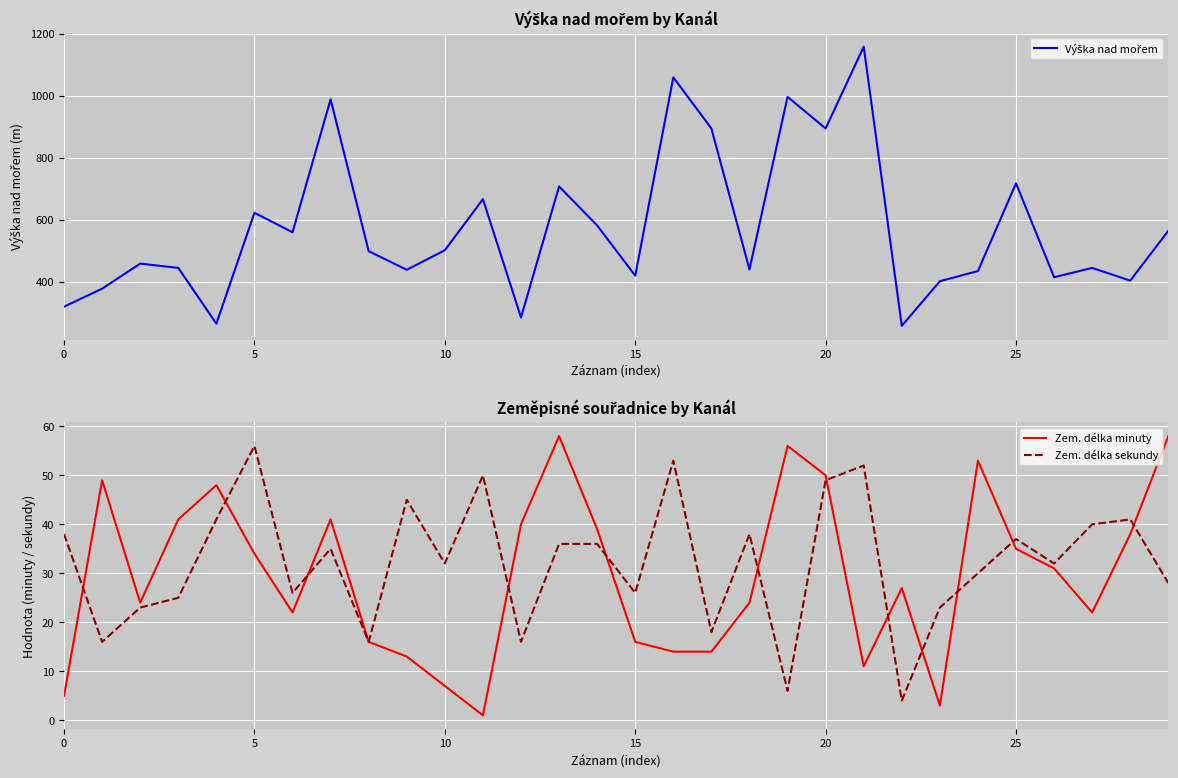

What is the difference between the second highest and minimum values in the Zem. délka minuty series?

57